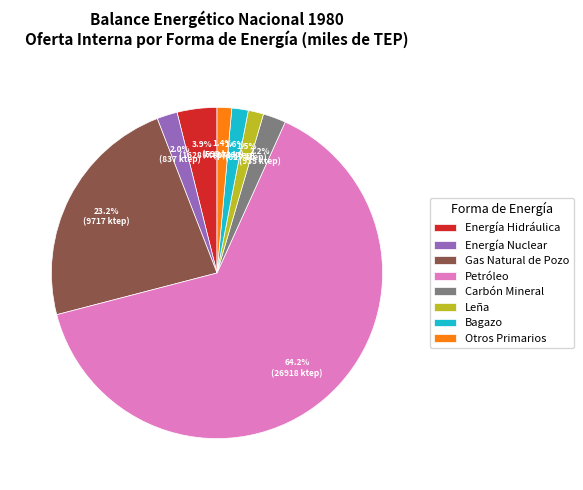

The Carbón Mineral slice represents 15% of the pie. True or false?

False